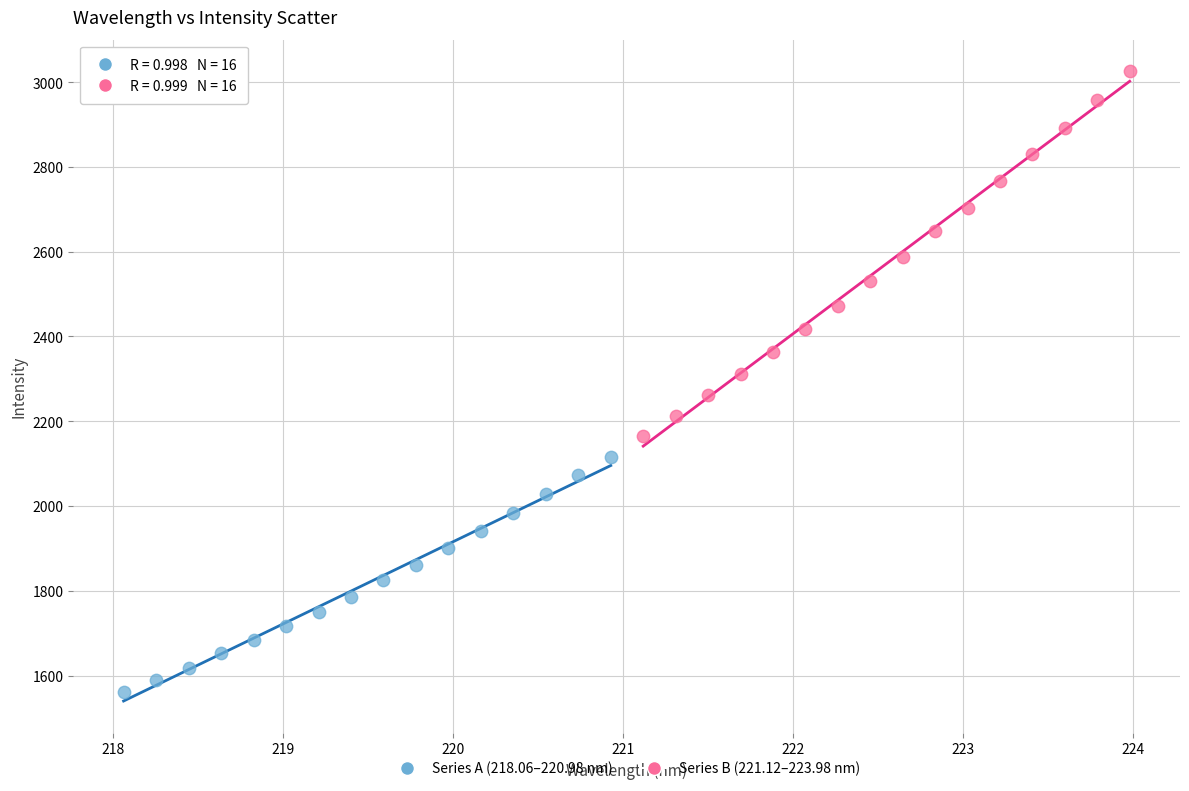

Which series contains the highest Y value?

Series B (221.12–223.98 nm)